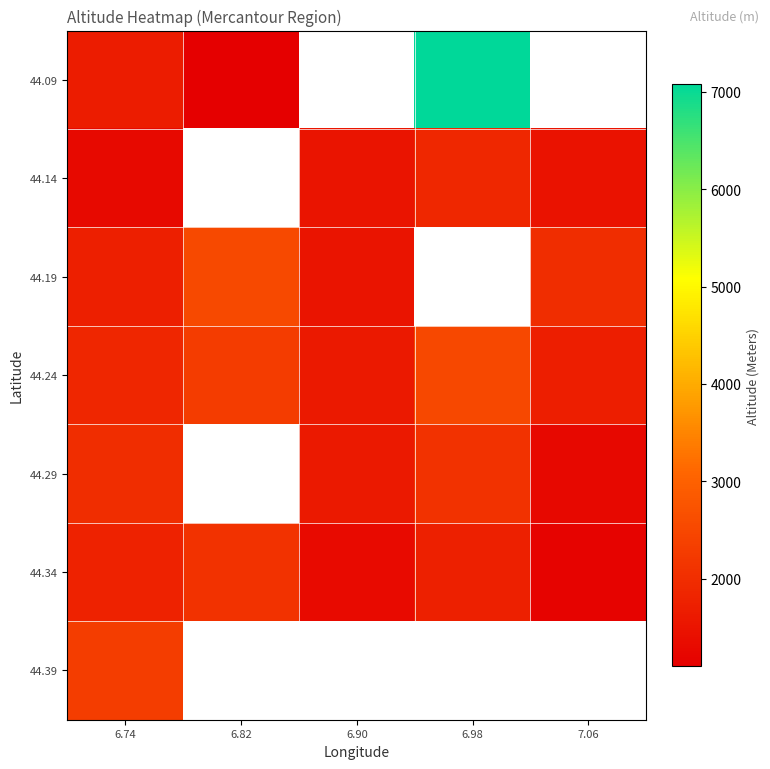

Which series has the widest spread of values?

44.09